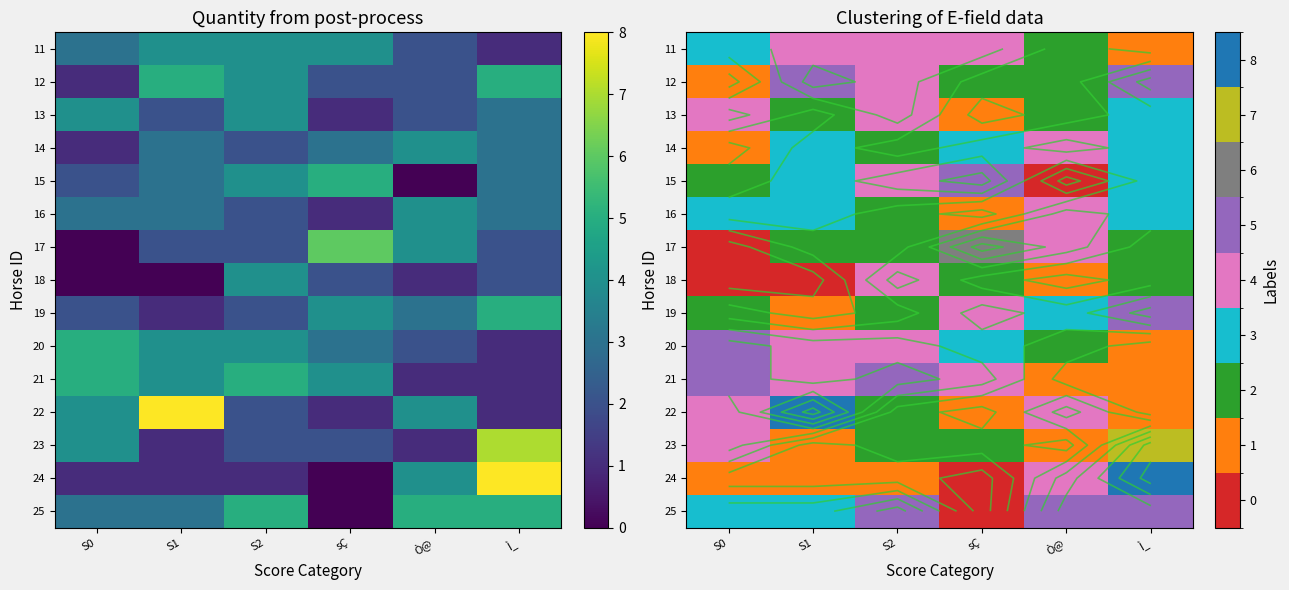

Where is 25 nearest to the value 2?

S0